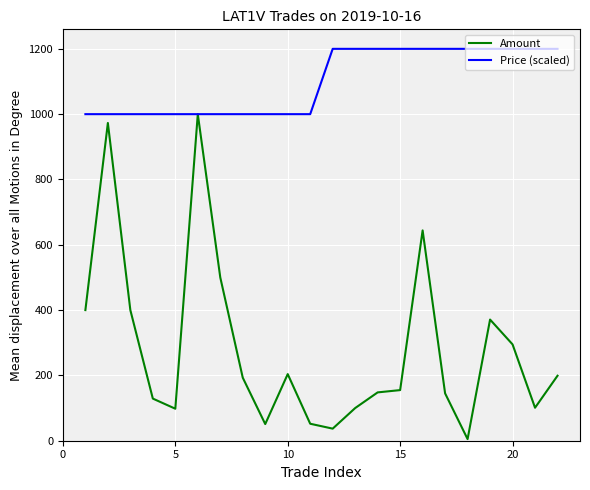

Which series has the largest total across all categories?

Price (scaled)